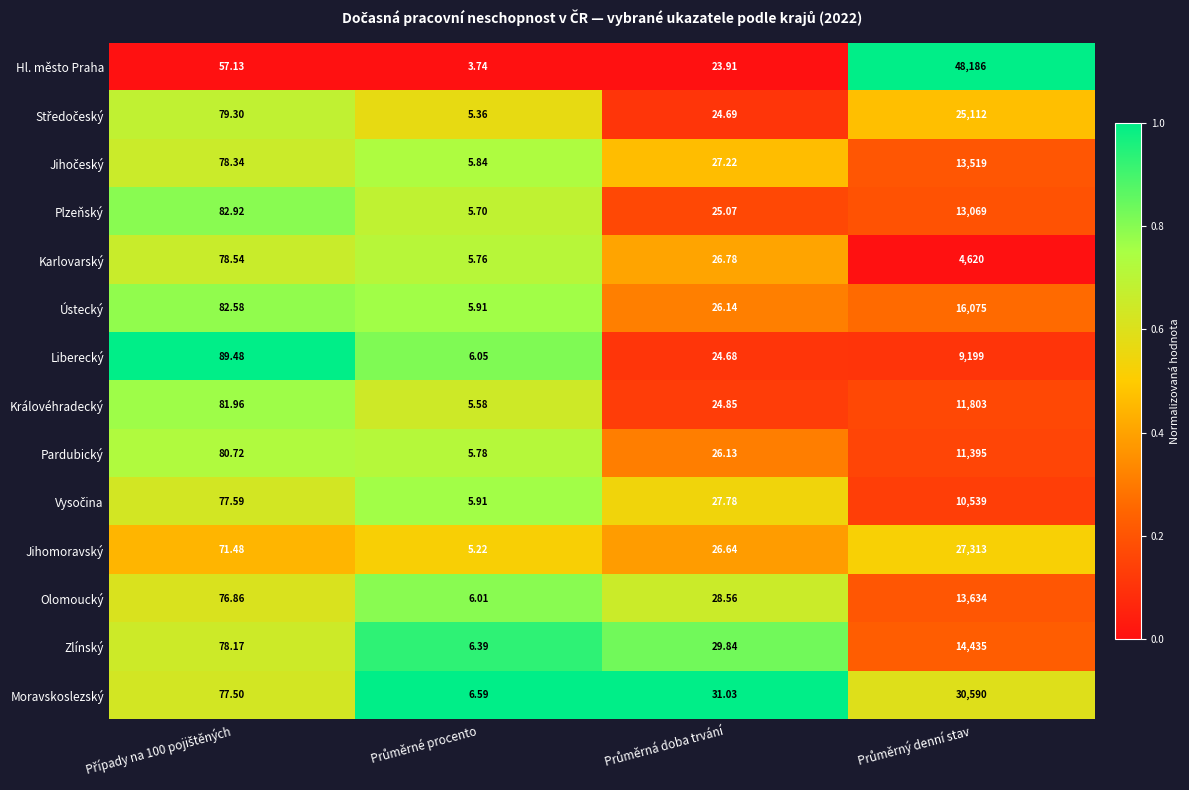

Which series has the largest total across all categories?

Hl. město Praha